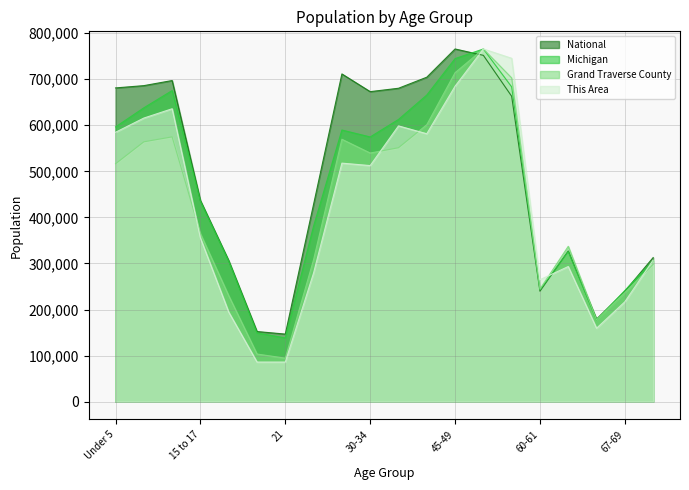

What are all the series names shown in the legend?

National, Michigan, Grand Traverse County, This Area